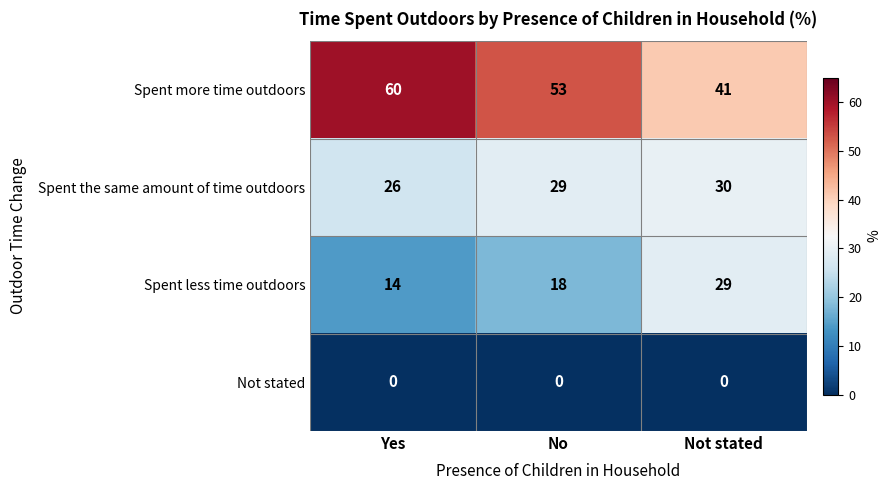

Is the value of Spent less time outdoors at No greater than the value of Not stated at Yes?

Yes